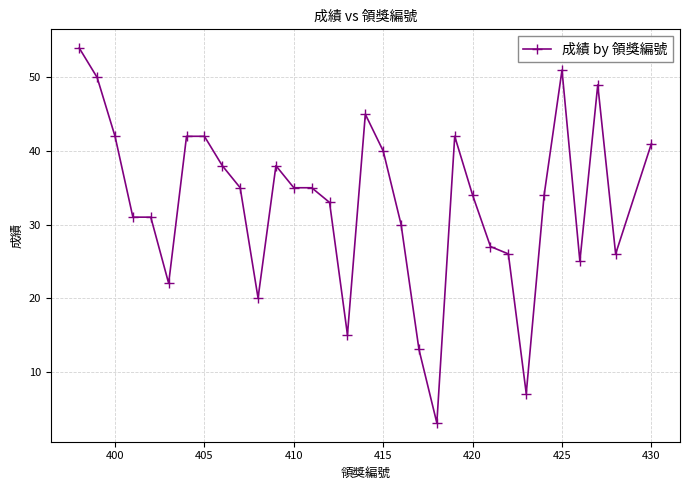

True or false: the data has more than 0 interior local peaks.

True